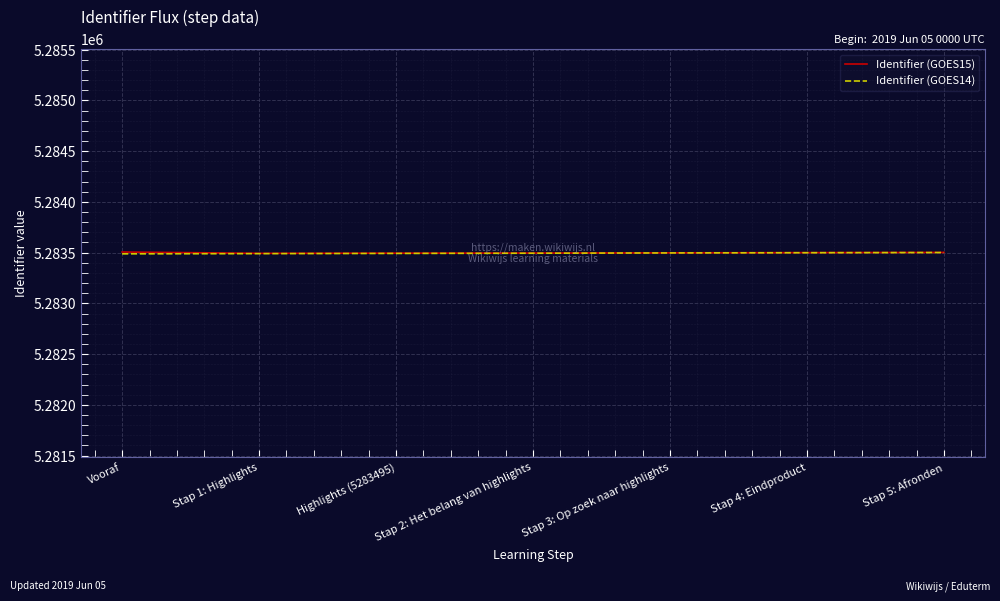

What is the difference between the highest and lowest values at Stap 4: Eindproduct?

1